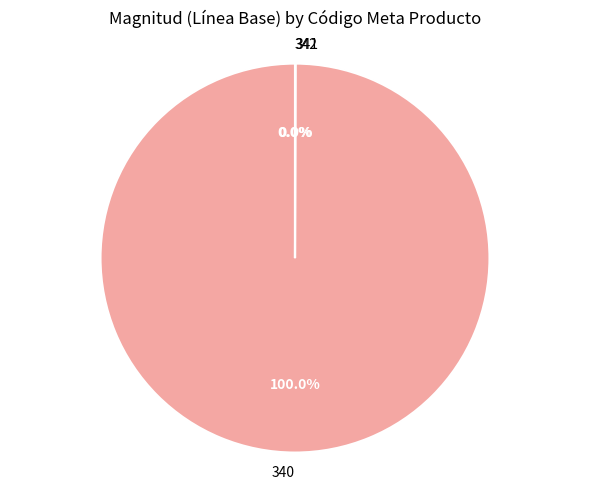

Which slice is the largest?

340